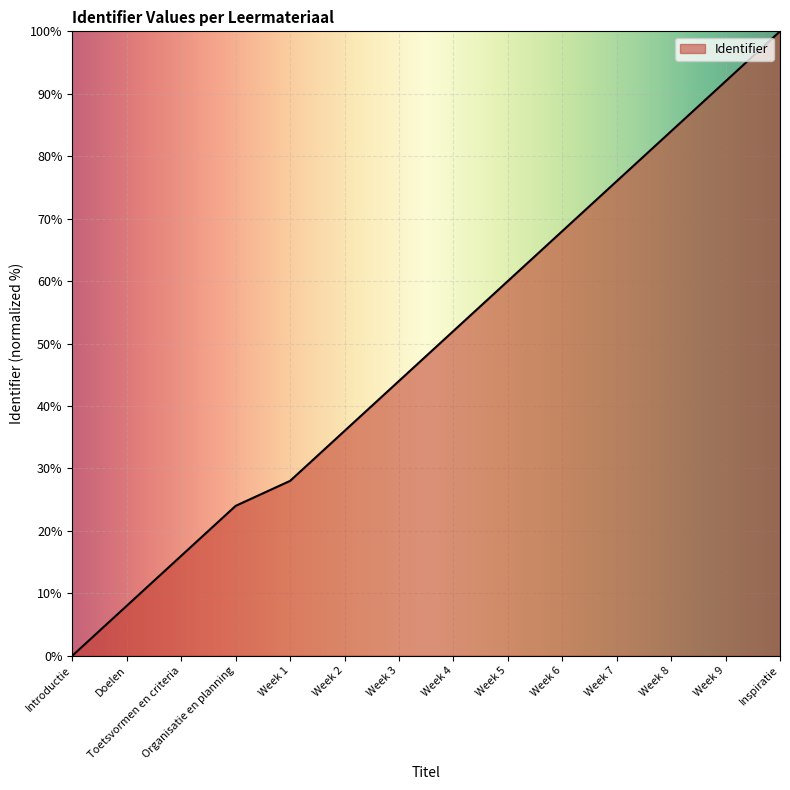

Reading left to right, list all the values displayed in this chart.

Introductie=0.0	Doelen=8.0	Toetsvormen en criteria=16.0	Organisatie en planning=24.0	Week 1=28.0	Week 2=36.0	Week 3=44.0	Week 4=52.0	Week 5=60.0	Week 6=68.0	Week 7=76.0	Week 8=84.0	Week 9=92.0	Inspiratie=100.0